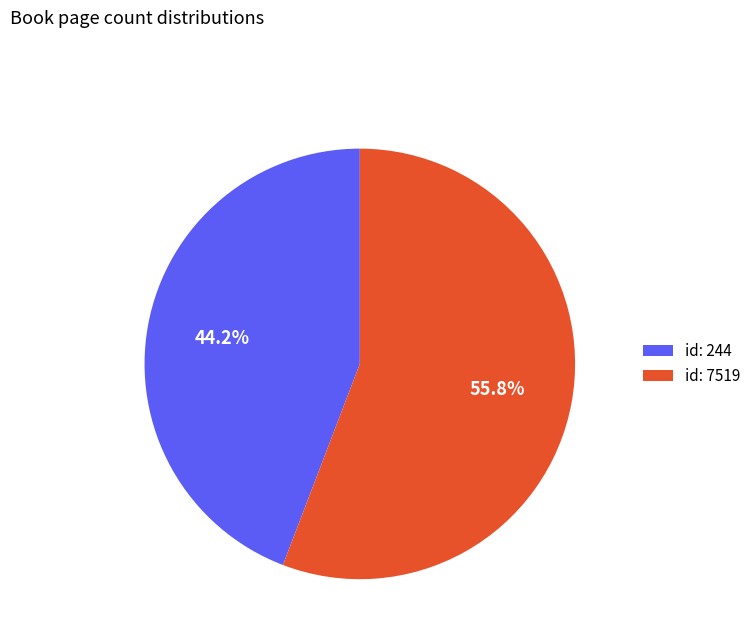

What is the largest slice in the pie chart?

id: 7519